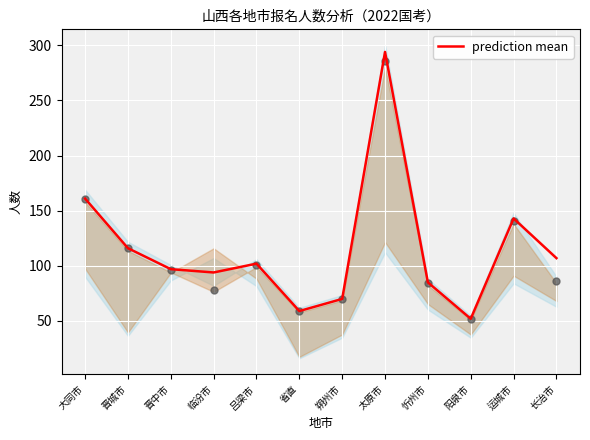

What is the change in value from 晋城市 to 太原市?

+178